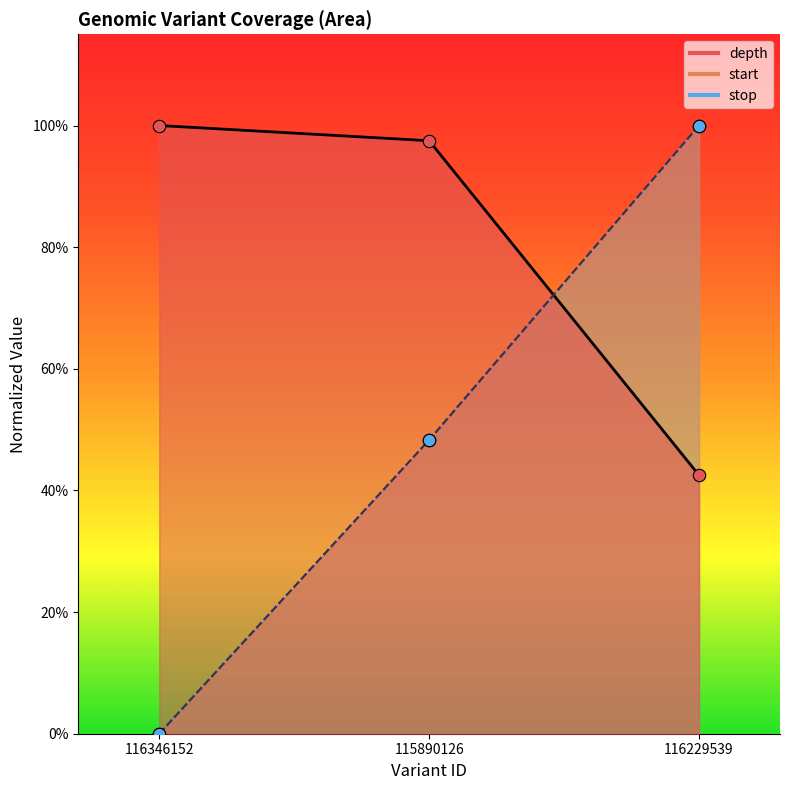

At which category is the sum across all series the highest?

116229539